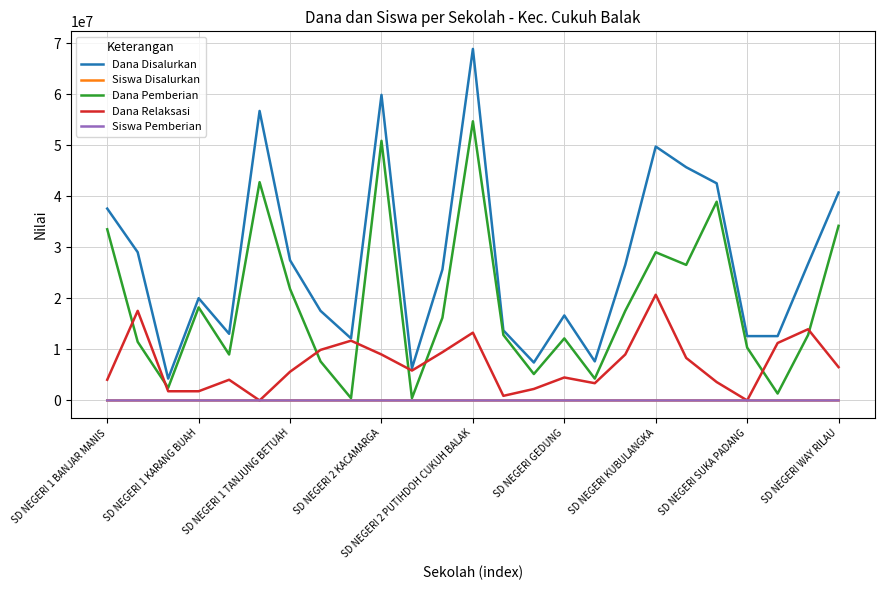

What is the maximum value shown in the chart?

68850000